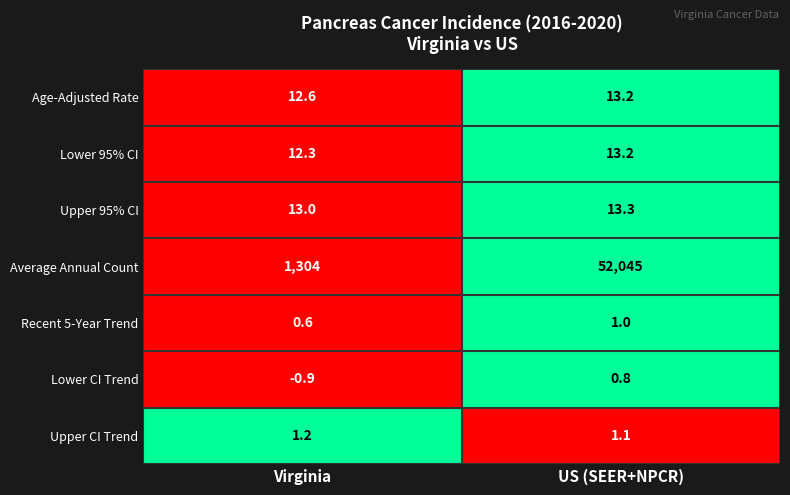

Rank the categories by Upper CI Trend value from highest to lowest.

Virginia, US (SEER+NPCR)